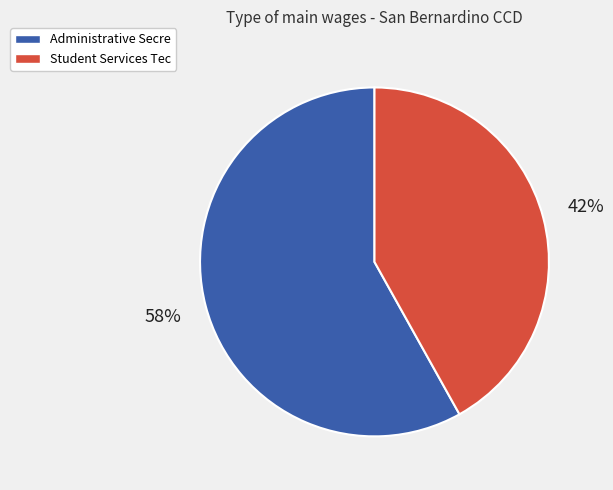

To the nearest percent, what is the difference between the Student Services Tec and Administrative Secre slice percentages?

16%